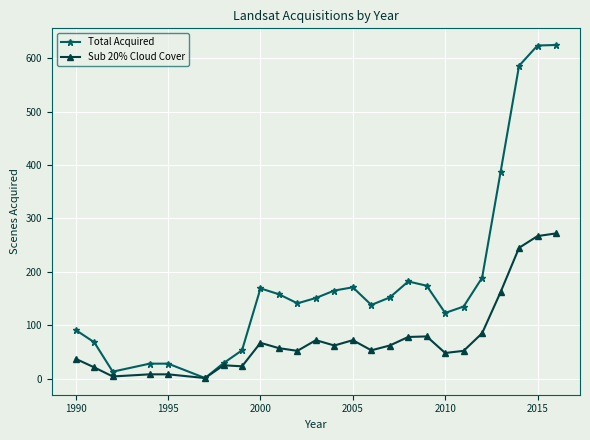

Which series has the widest spread of values?

Total Acquired